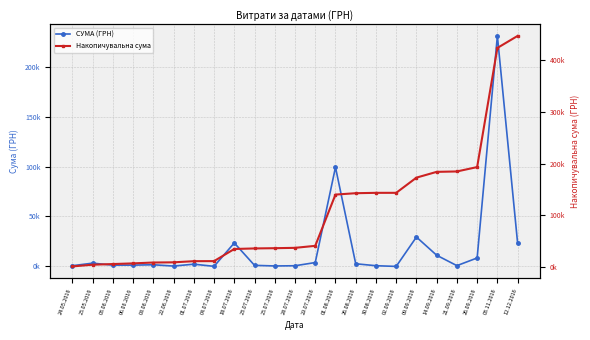

What are all the series names shown in the legend?

СУМА (ГРН), Накопичувальна сума